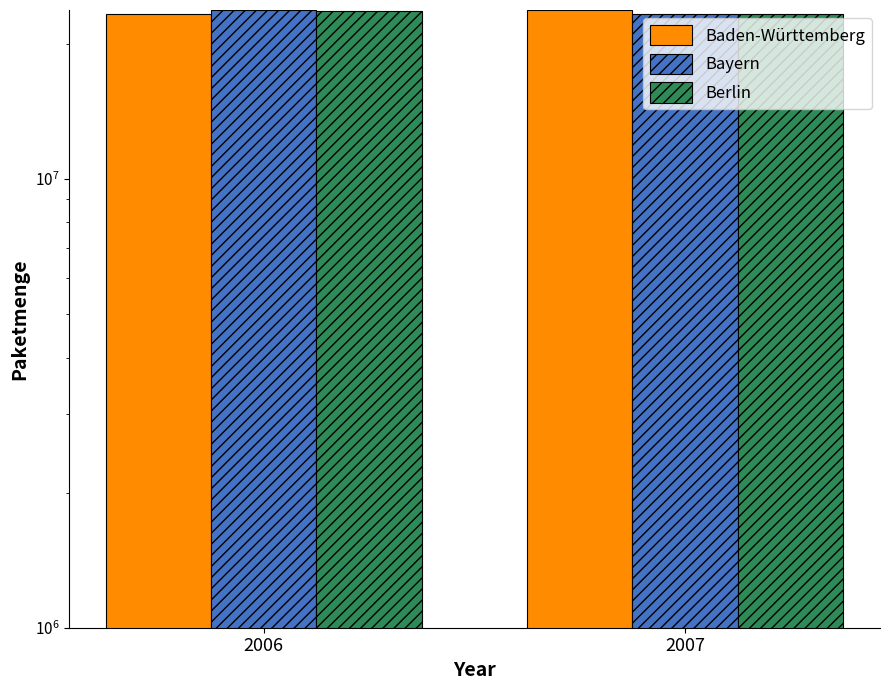

At which label does Baden-Württemberg reach its minimum?

2006